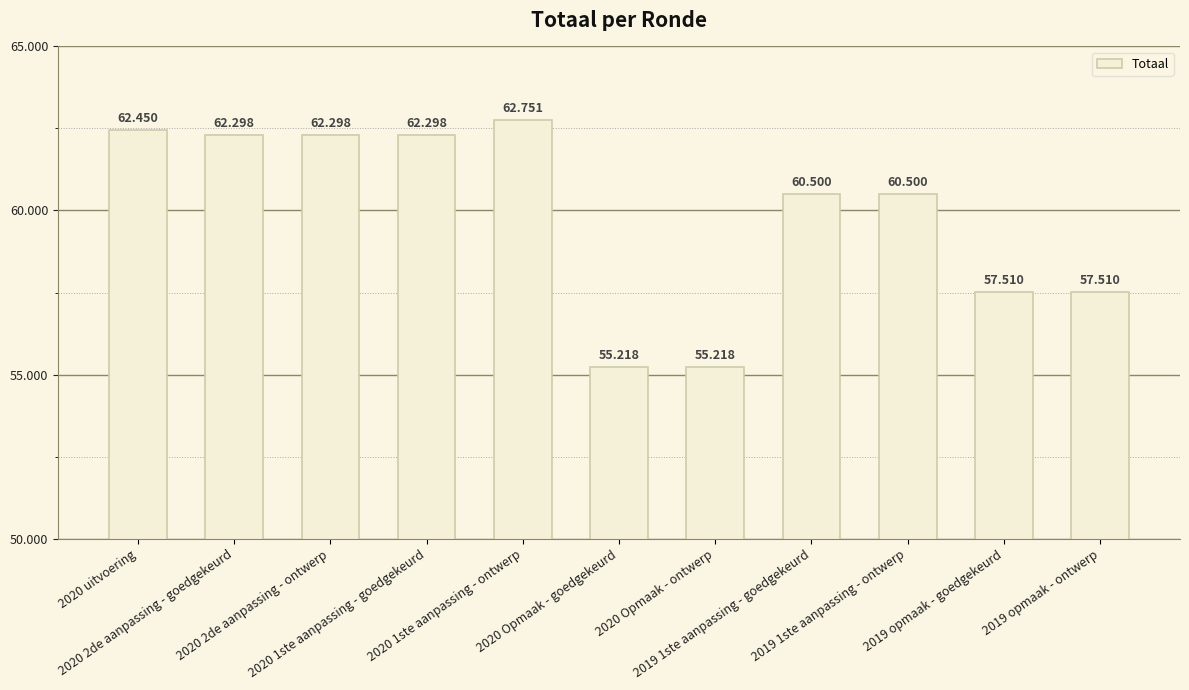

Reading left to right, extract all data points from this chart.

62450	62298	62298	62298	62751	55218	55218	60500	60500	57510	57510